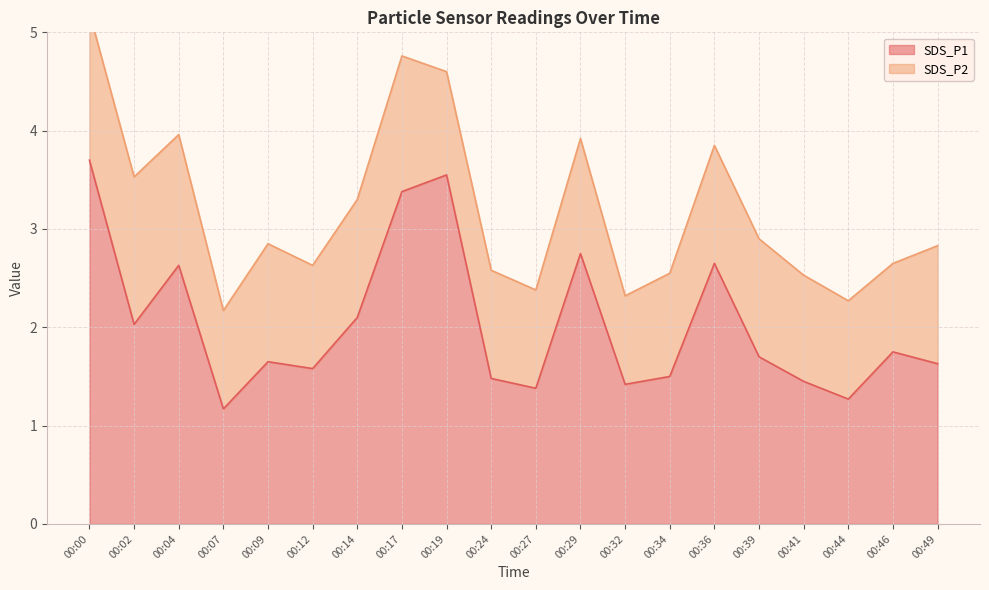

Is it true that the value at 00:04 is 2.6?

True